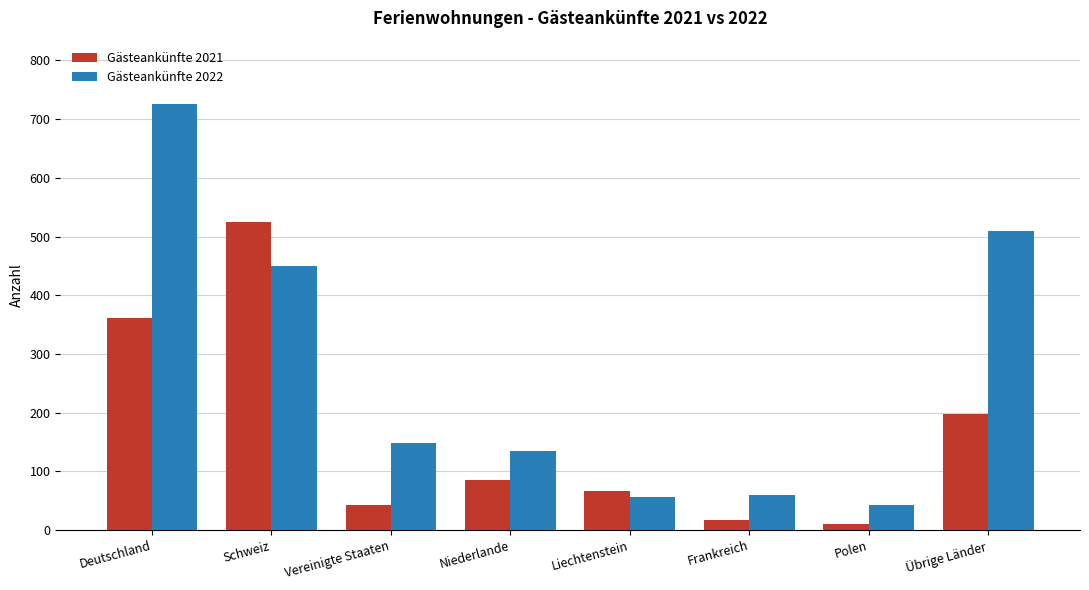

How many series are shown in this chart?

2